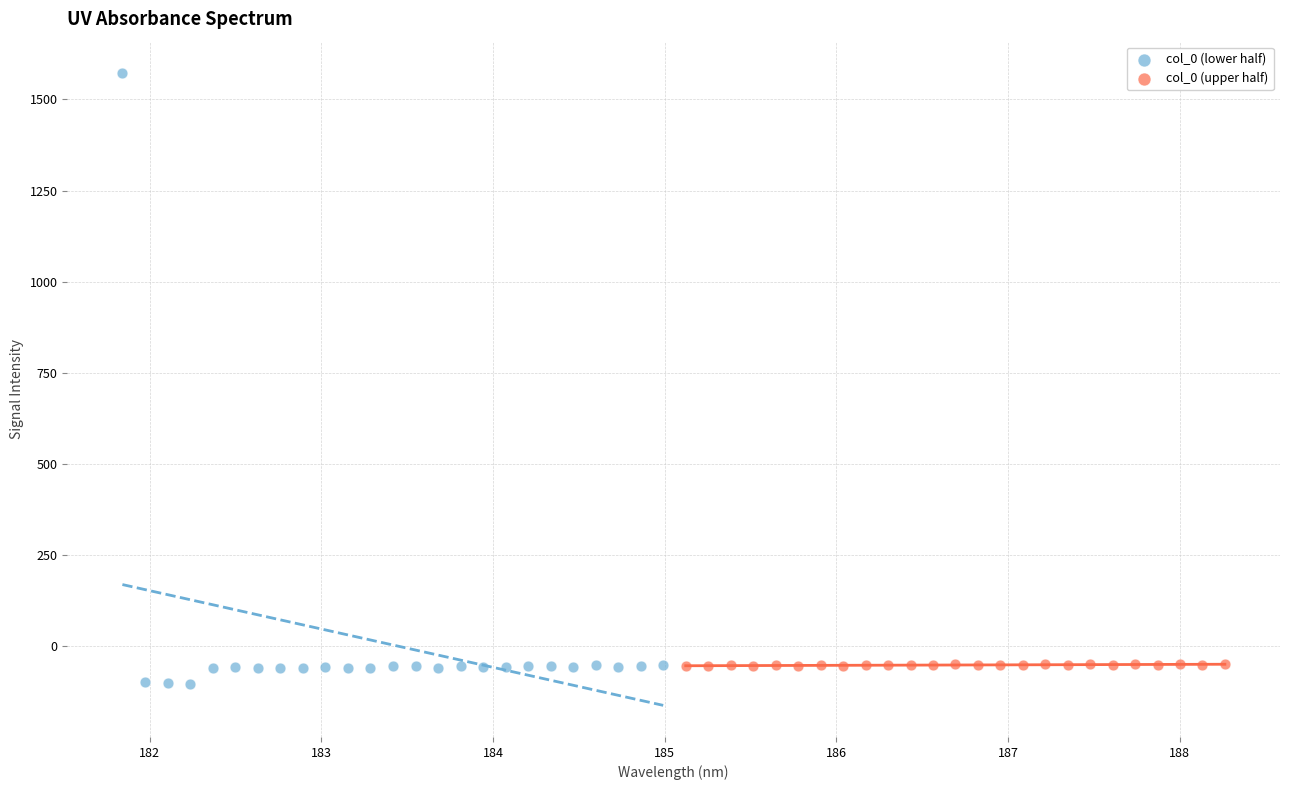

Which series reaches the maximum Y coordinate?

col_0 (lower half)